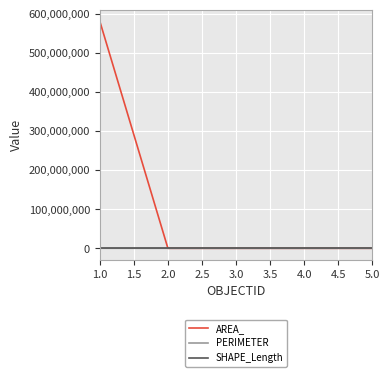

At how many categories does at least one series exceed 332493334?

1